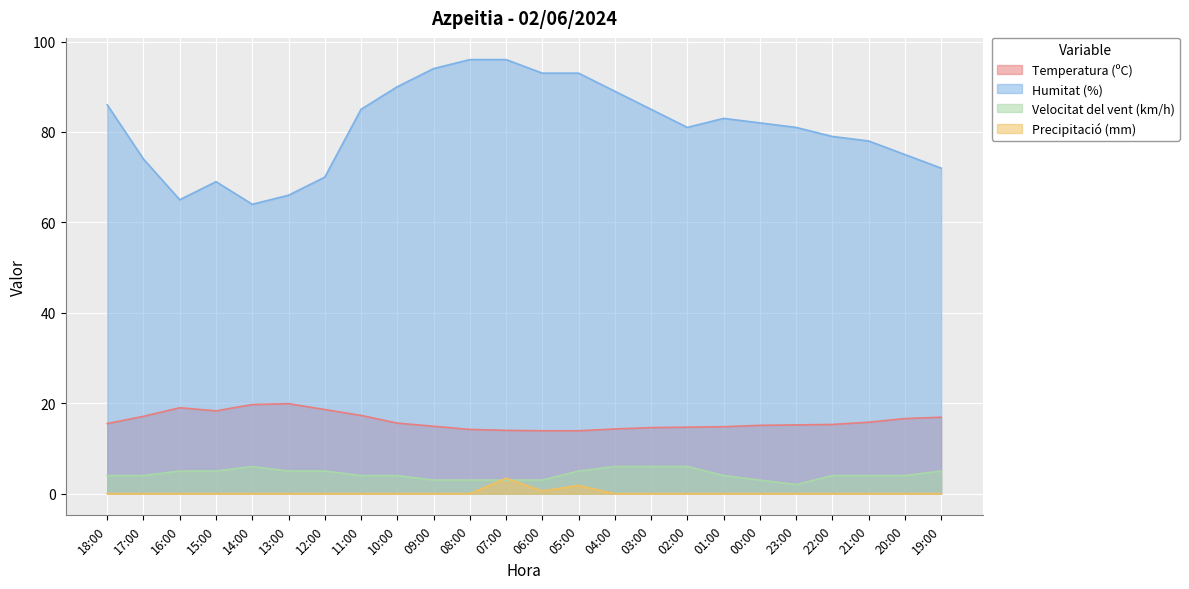

Reading left to right, list all the values displayed in this chart.

Temperatura (ºC): 18:00=15.5	17:00=17.1	16:00=19.0	15:00=18.3	14:00=19.7	13:00=19.9	12:00=18.6	11:00=17.3	10:00=15.6	09:00=14.9	08:00=14.2	07:00=14.0	06:00=13.9	05:00=13.9	04:00=14.3	03:00=14.6	02:00=14.7	01:00=14.8	00:00=15.1	23:00=15.2	22:00=15.3	21:00=15.8	20:00=16.6	19:00=16.9
Humitat (%): 18:00=86.0	17:00=74.0	16:00=65.0	15:00=69.0	14:00=64.0	13:00=66.0	12:00=70.0	11:00=85.0	10:00=90.0	09:00=94.0	08:00=96.0	07:00=96.0	06:00=93.0	05:00=93.0	04:00=89.0	03:00=85.0	02:00=81.0	01:00=83.0	00:00=82.0	23:00=81.0	22:00=79.0	21:00=78.0	20:00=75.0	19:00=72.0
Velocitat del vent (km/h): 18:00=4.0	17:00=4.0	16:00=5.0	15:00=5.0	14:00=6.0	13:00=5.0	12:00=5.0	11:00=4.0	10:00=4.0	09:00=3.0	08:00=3.0	07:00=3.0	06:00=3.0	05:00=5.0	04:00=6.0	03:00=6.0	02:00=6.0	01:00=4.0	00:00=3.0	23:00=2.0	22:00=4.0	21:00=4.0	20:00=4.0	19:00=5.0
Precipitació (mm): 18:00=0.0	17:00=0.0	16:00=0.0	15:00=0.0	14:00=0.0	13:00=0.0	12:00=0.0	11:00=0.0	10:00=0.0	09:00=0.0	08:00=0.0	07:00=3.4	06:00=0.6	05:00=1.8	04:00=0.0	03:00=0.0	02:00=0.0	01:00=0.0	00:00=0.0	23:00=0.0	22:00=0.0	21:00=0.0	20:00=0.0	19:00=0.0